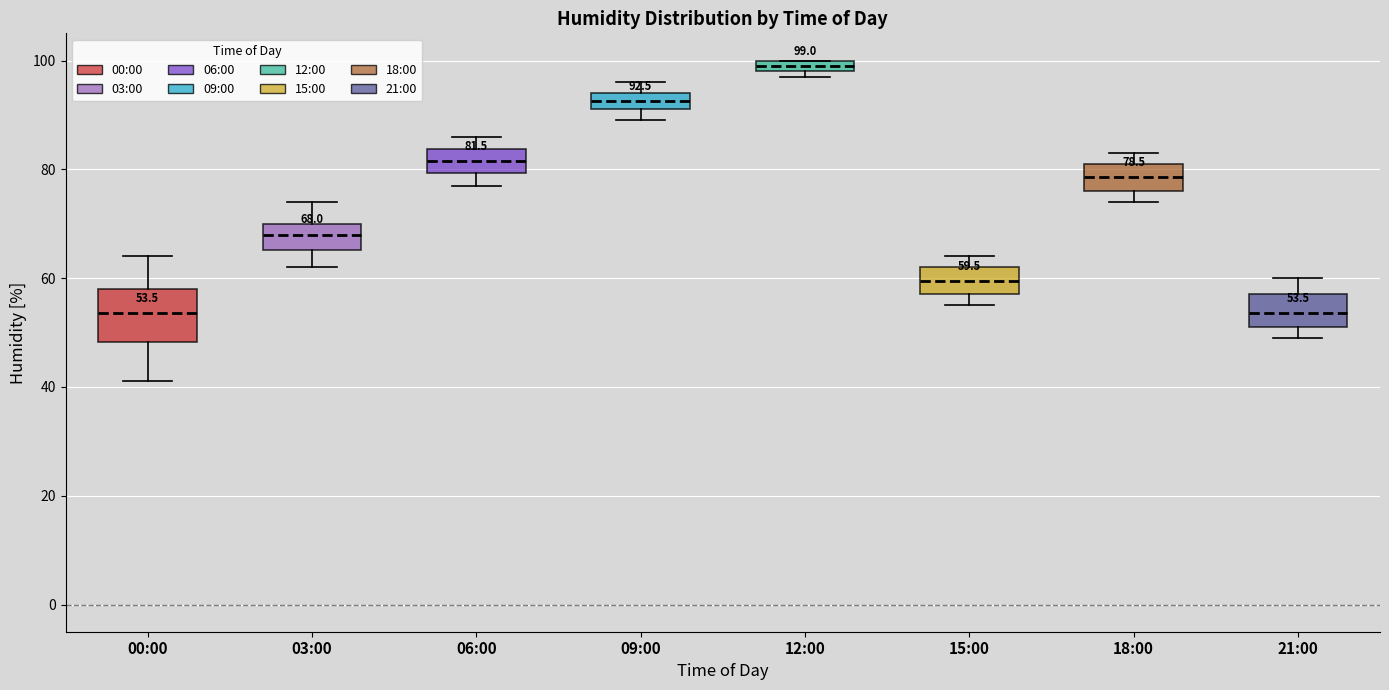

Comparing the boxes themselves (not the whiskers), which one is the tallest?

00:00